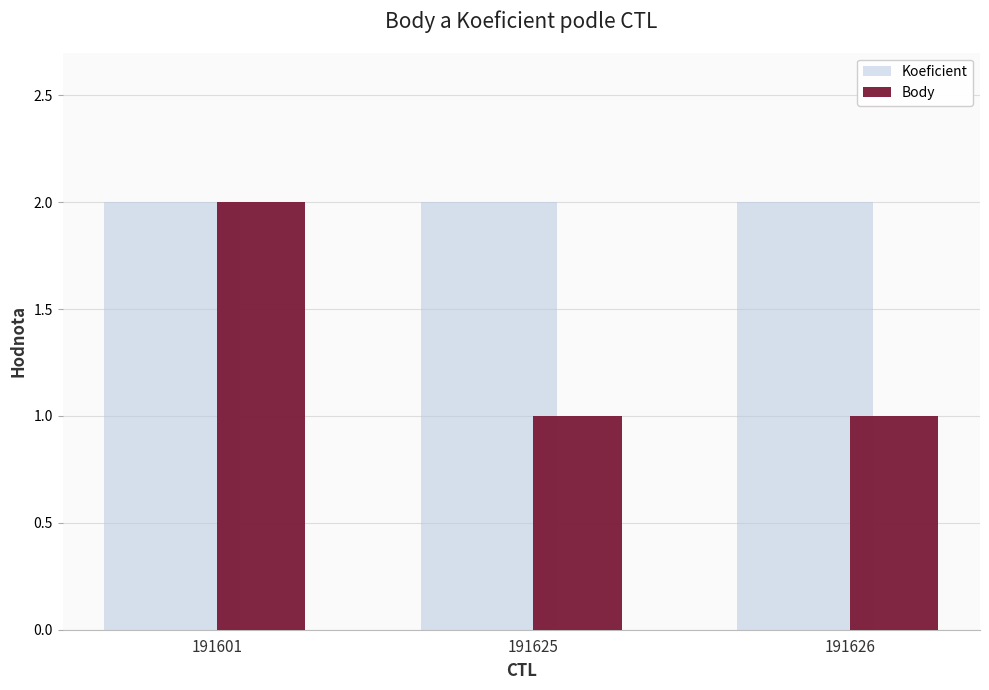

What is the value of the Body bar at the 2nd from the left?

1